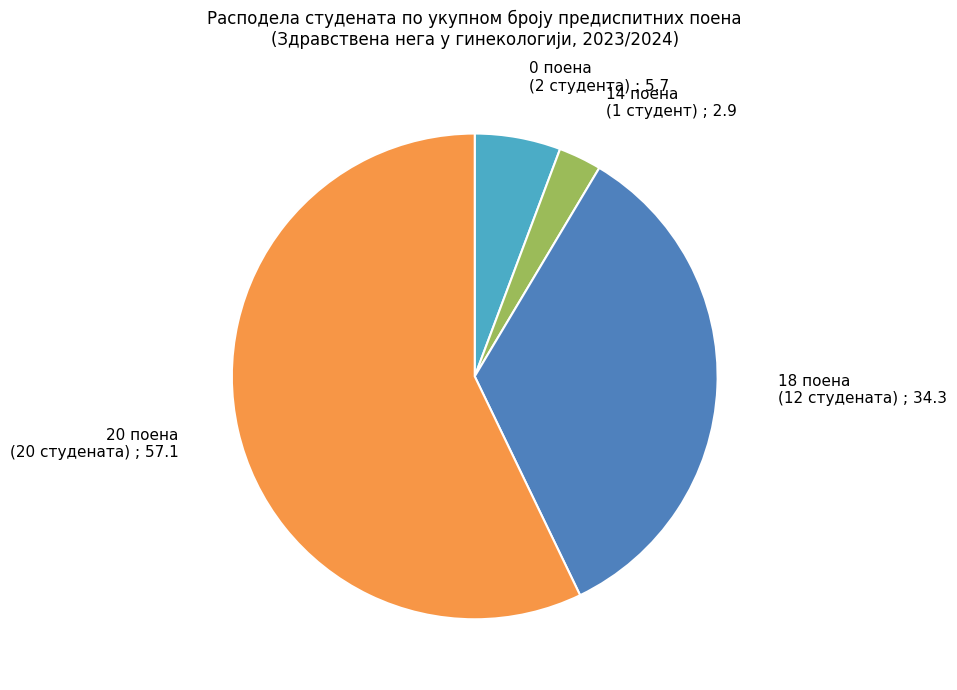

How many segments does this pie chart have?

4